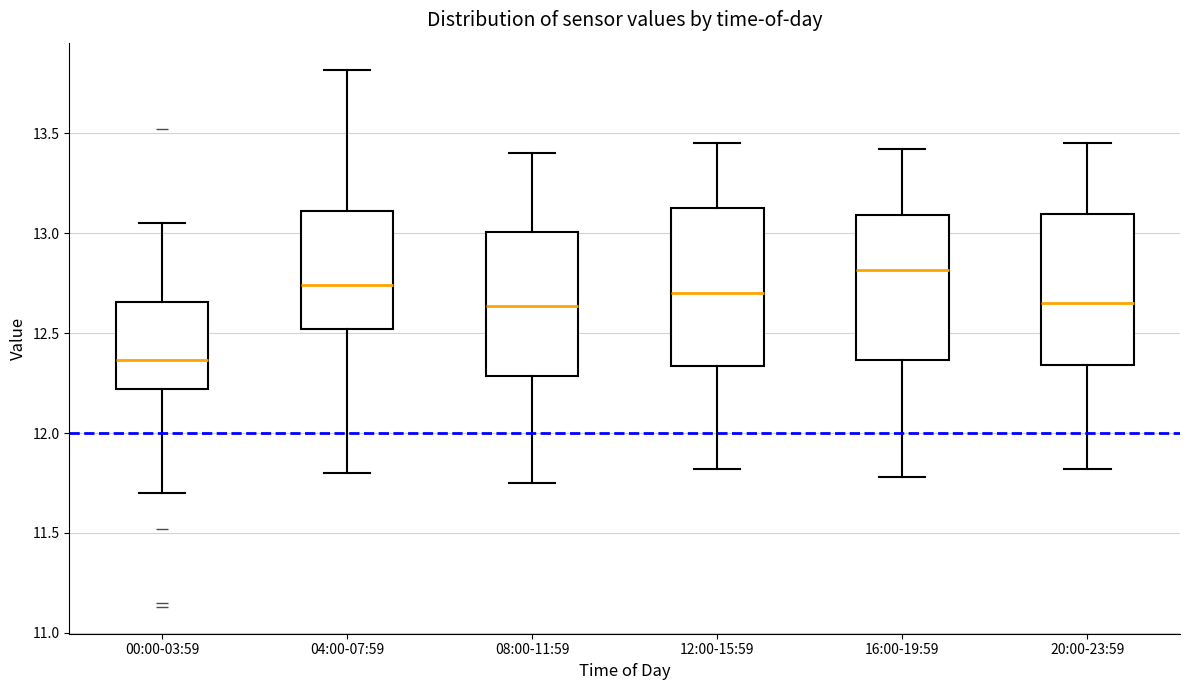

Reading left to right, transcribe this box plot: for each box, give where its median line is, the range the box spans, and where its two whiskers end, as read against the y-axis. The values are not printed on the chart, so give them approximately, as read against the axis.

00:00-03:59: median 12.35, box 12.20 to 12.65, whiskers 11.70 to 13.05
04:00-07:59: median 12.75, box 12.50 to 13.10, whiskers 11.80 to 13.80
08:00-11:59: median 12.65, box 12.30 to 13.00, whiskers 11.75 to 13.40
12:00-15:59: median 12.70, box 12.35 to 13.15, whiskers 11.80 to 13.45
16:00-19:59: median 12.80, box 12.35 to 13.10, whiskers 11.80 to 13.40
20:00-23:59: median 12.65, box 12.35 to 13.10, whiskers 11.80 to 13.45